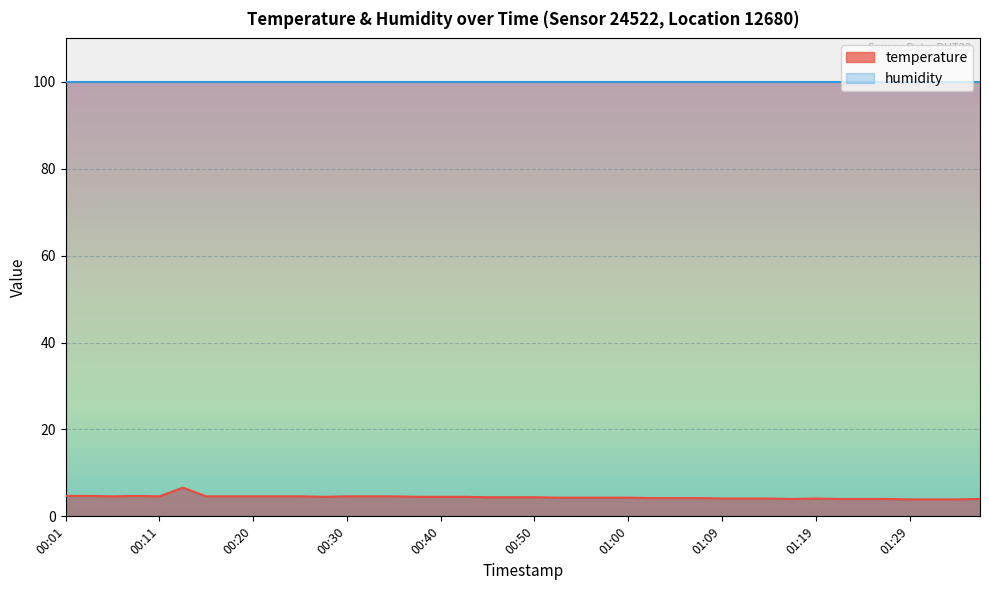

Count the number of categories in the chart.

40